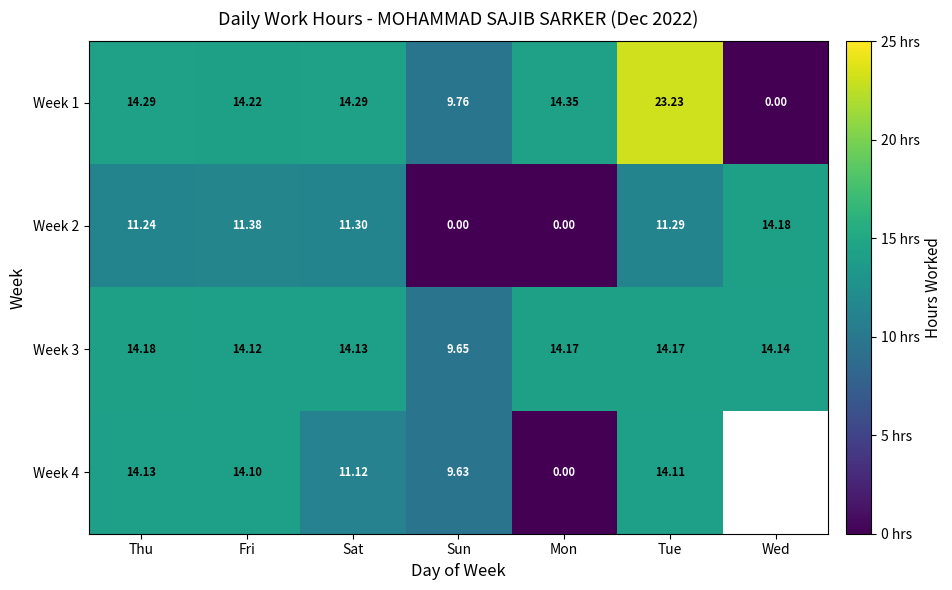

What is the highest value of the Week 1 series?

23.2